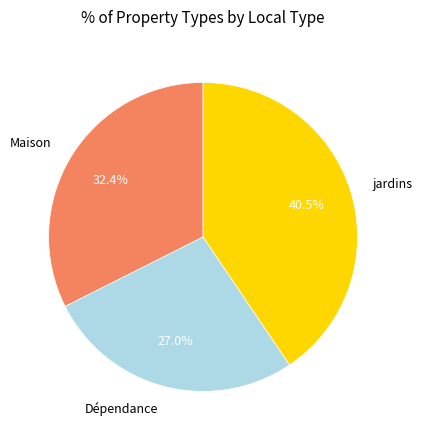

To the nearest percent, what is the average slice percentage?

33%